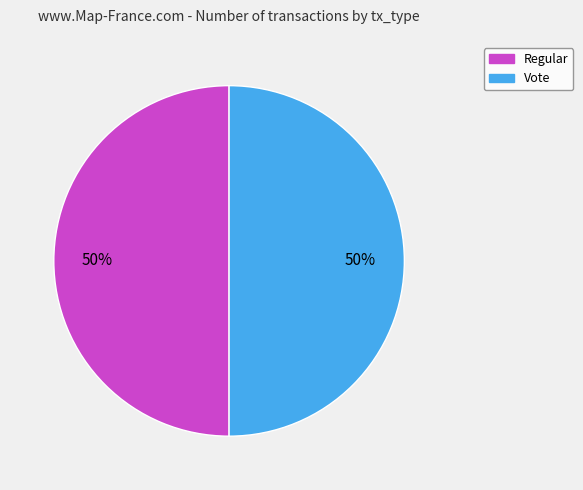

Count the number of slices in the pie.

2